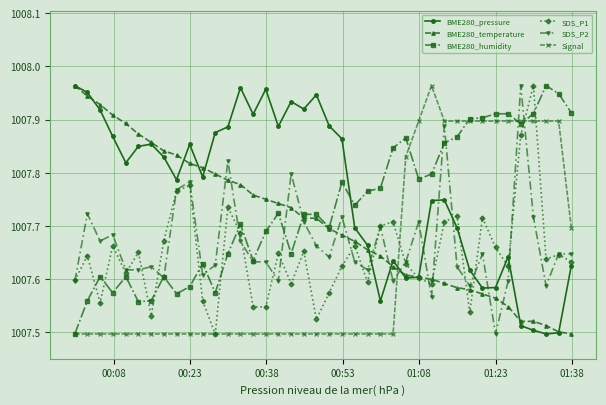

Which series has the largest total across all categories?

BME280_pressure